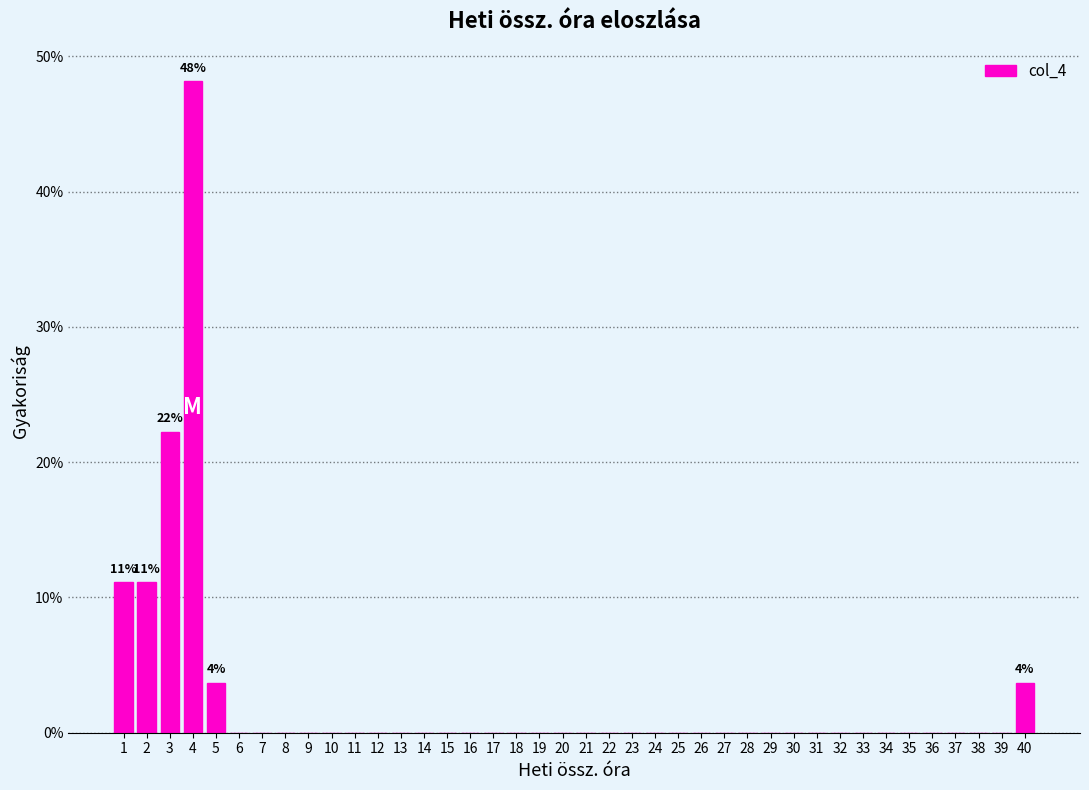

Over which range of the x-axis is the bar tallest?

3.5 to 4.5